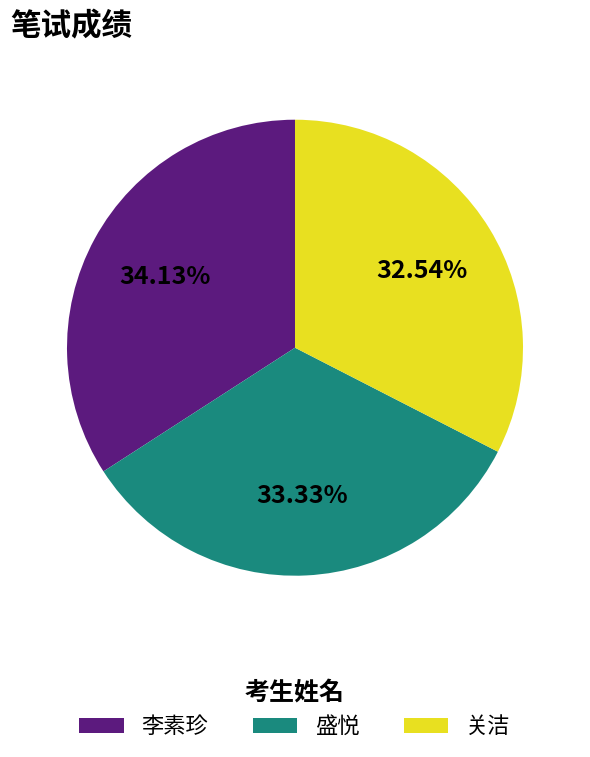

To the nearest percent, what is the difference between the largest and smallest slice percentages?

2%